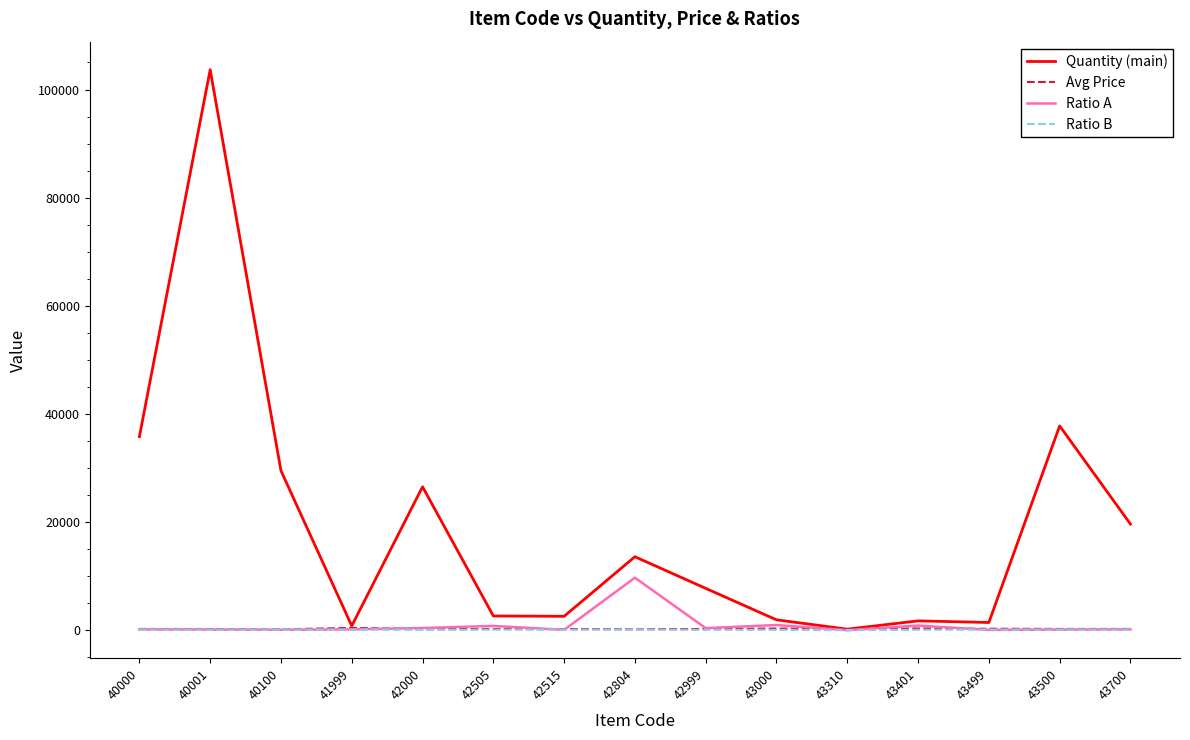

What is the difference between the second highest and second lowest values in the Quantity (main) series?

36986.0